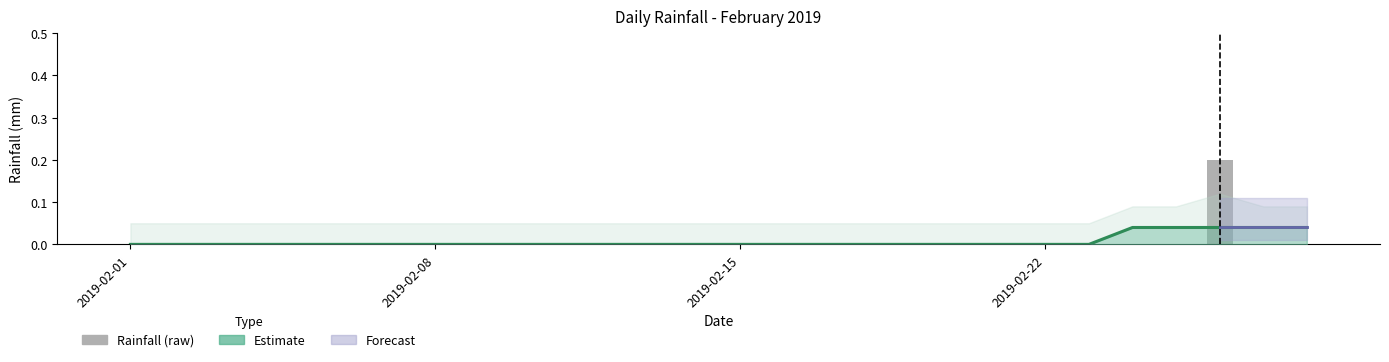

Which series has the largest total across all categories?

Estimate